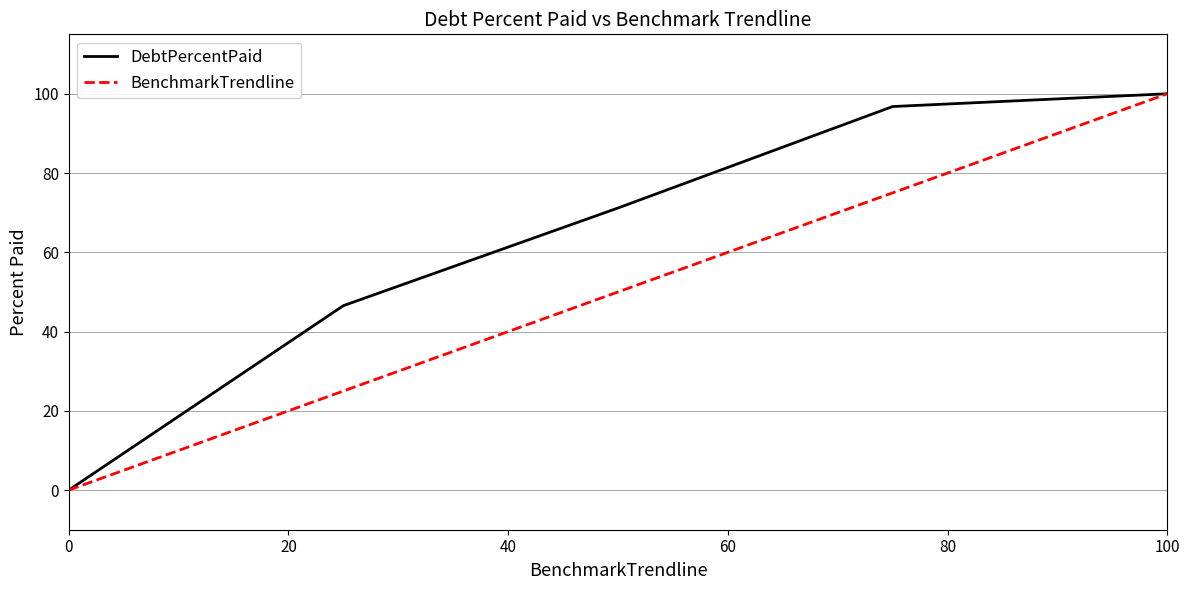

Which series has the largest total across all categories?

DebtPercentPaid